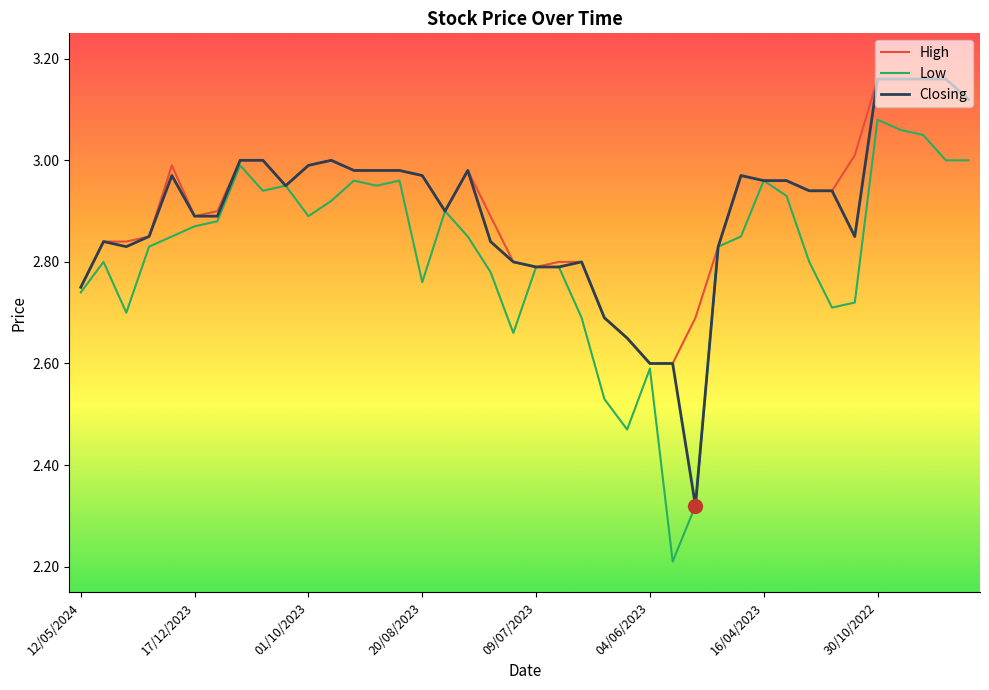

What are all the series names shown in the legend?

High, Low, Closing